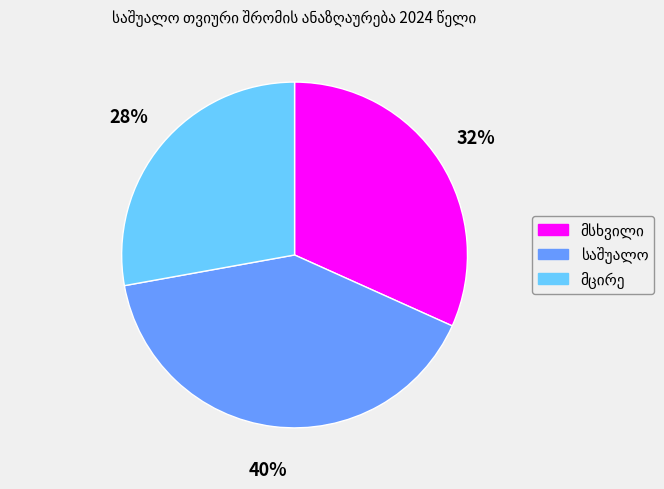

To the nearest percent, what is the average slice percentage?

33%